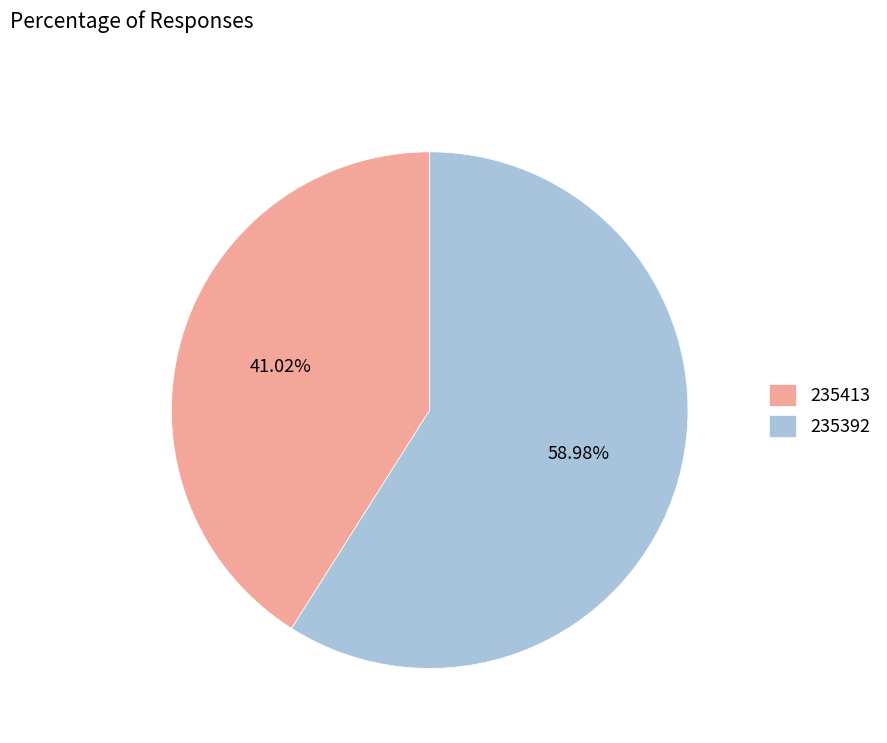

How many segments does this pie chart have?

2